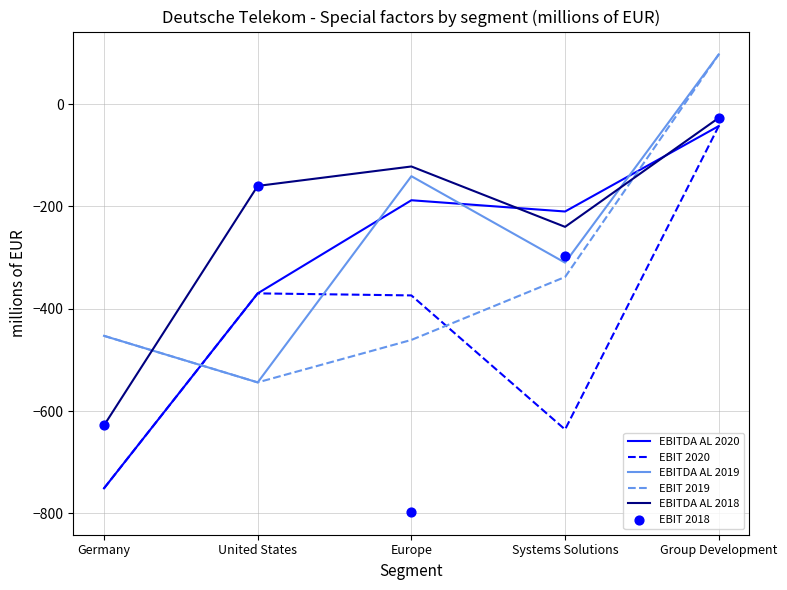

What is the total value across all series at Europe?

-2083